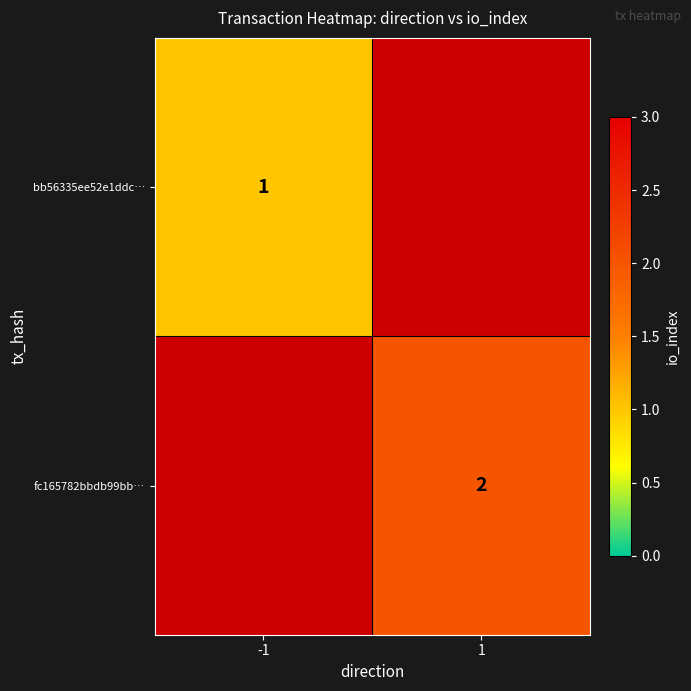

The bb56335ee52e1ddc… series shows 0.4 at -1. True or false?

False